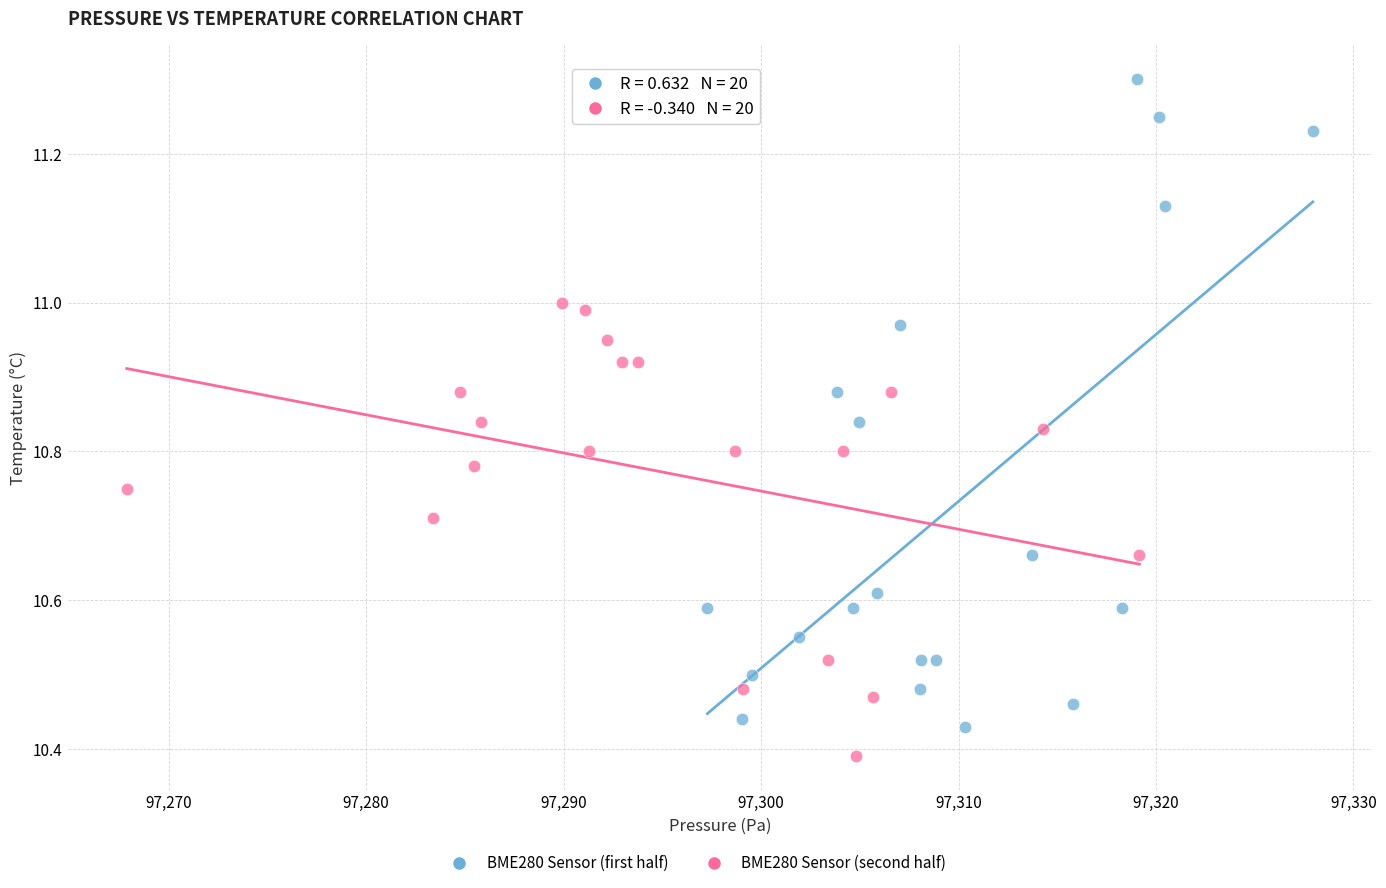

Which series contains the highest Y value?

BME280 Sensor (first half)